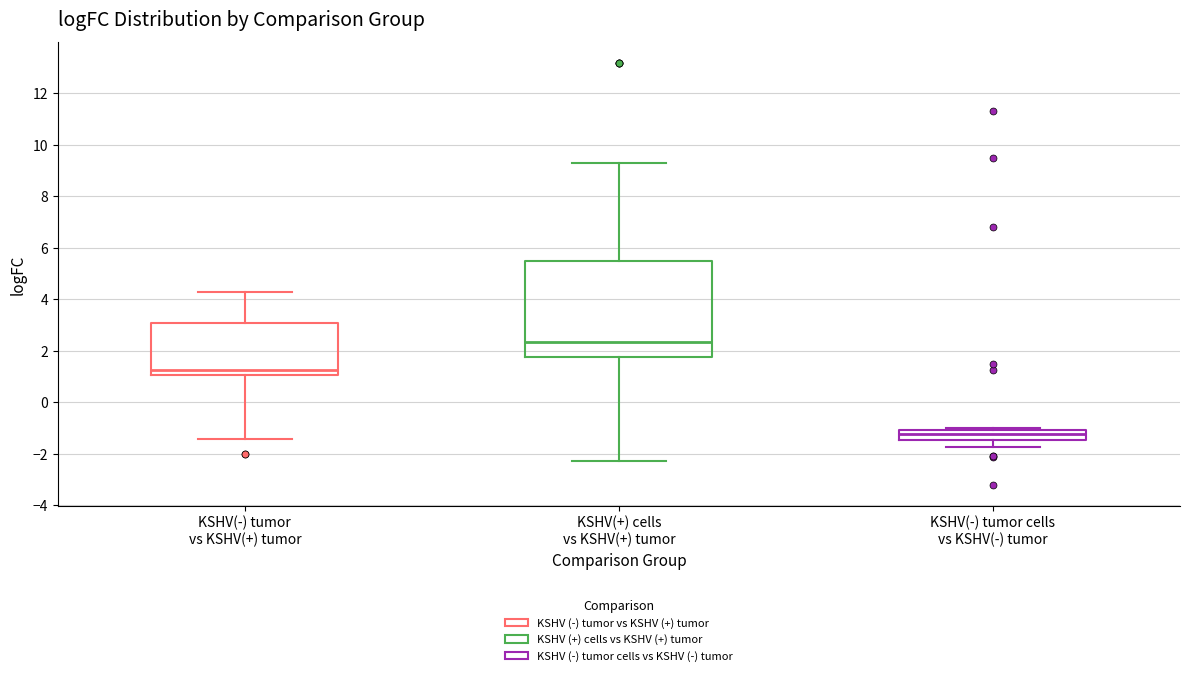

Reading left to right, read every box against the y-axis: the position of its median line, the range the box covers, and the ends of its whiskers. The values are not printed on the chart, so give them approximately, as read against the axis.

KSHV(-) tumor vs KSHV(+) tumor: median 1.2, box 1.0 to 3.0, whiskers -1.4 to 4.4
KSHV(+) cells vs KSHV(+) tumor: median 2.4, box 1.8 to 5.4, whiskers -2.2 to 9.2
KSHV(-) tumor cells vs KSHV(-) tumor: median -1.2, box -1.4 to -1.0, whiskers -1.8 to -1.0